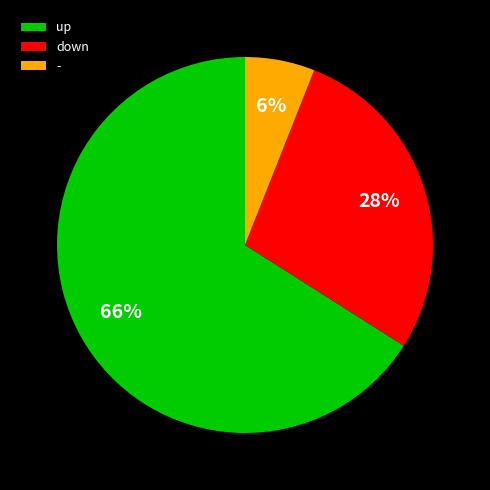

How many slices are in this pie chart?

3